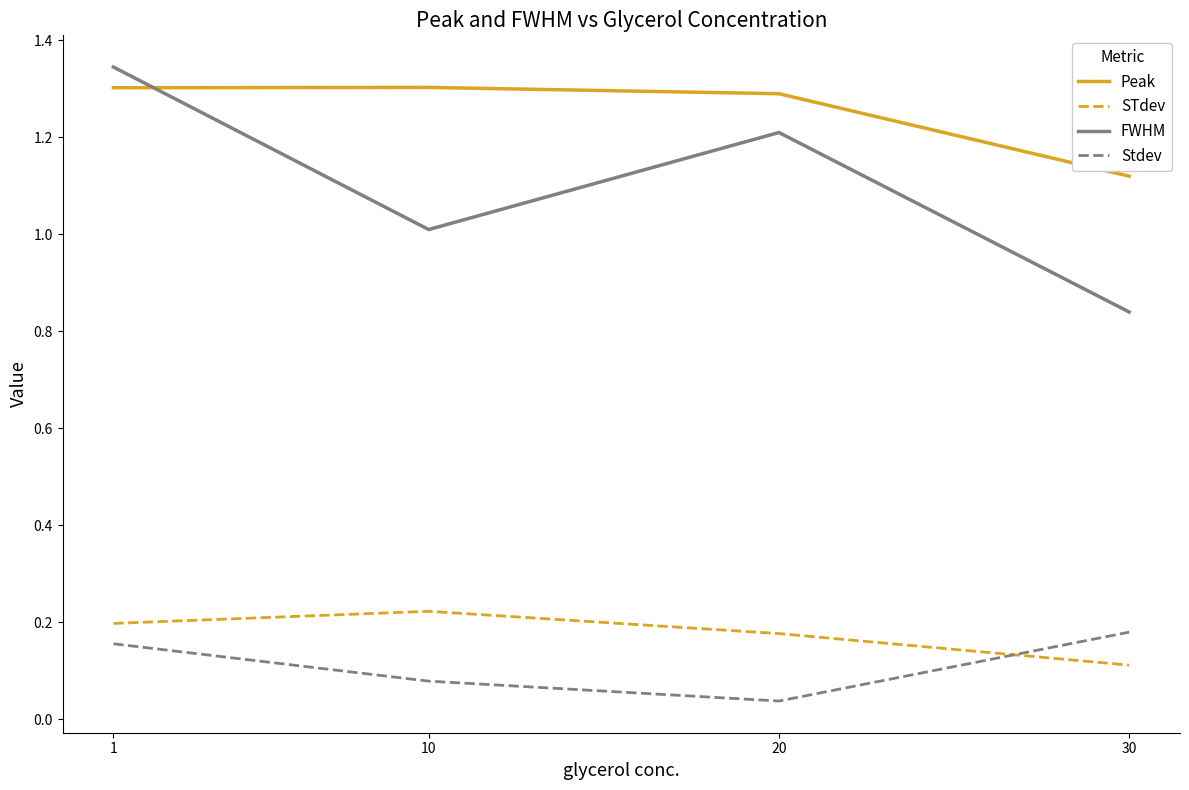

What is the total value across all series at 20?

2.7